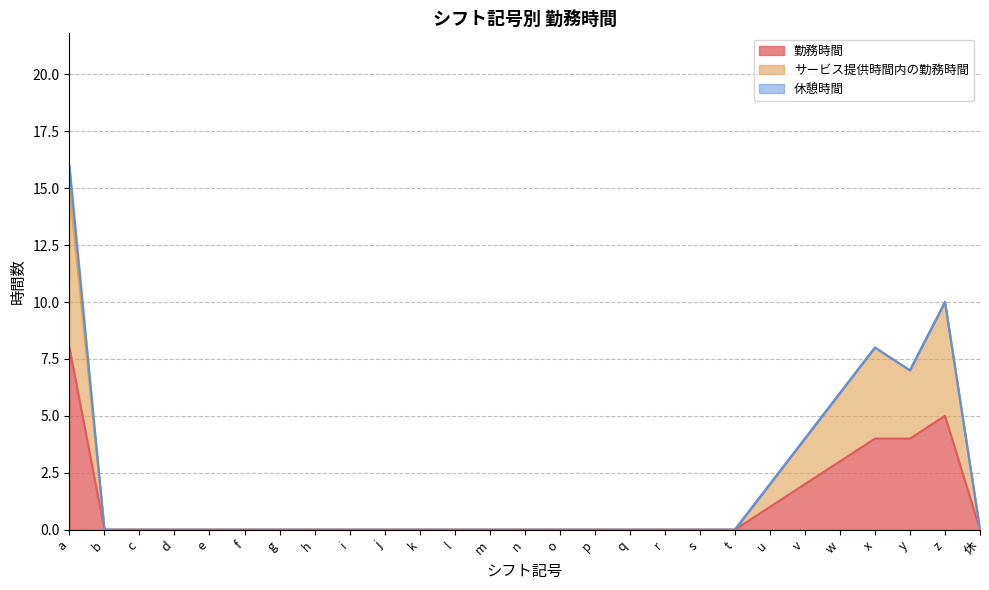

Does the chart have visible grid lines?

Yes